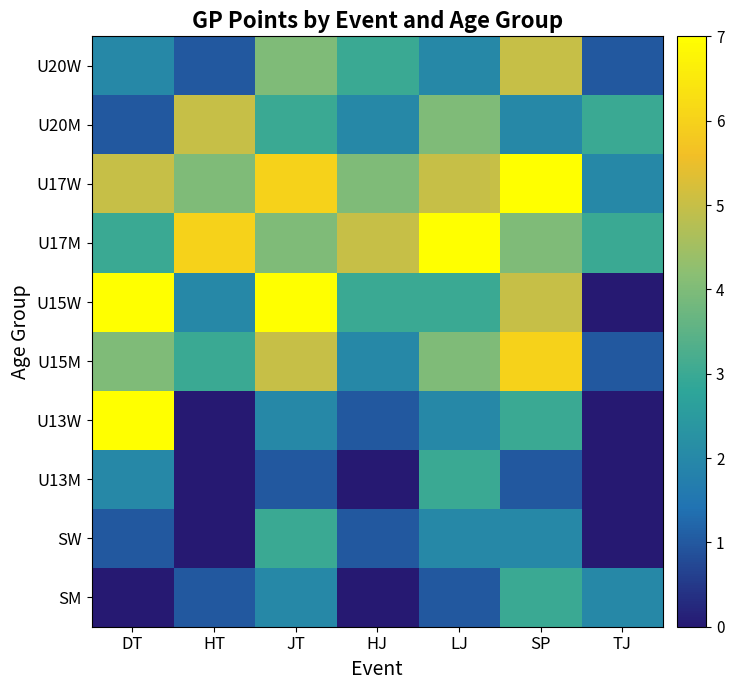

What is the total value across all series at LJ?

33